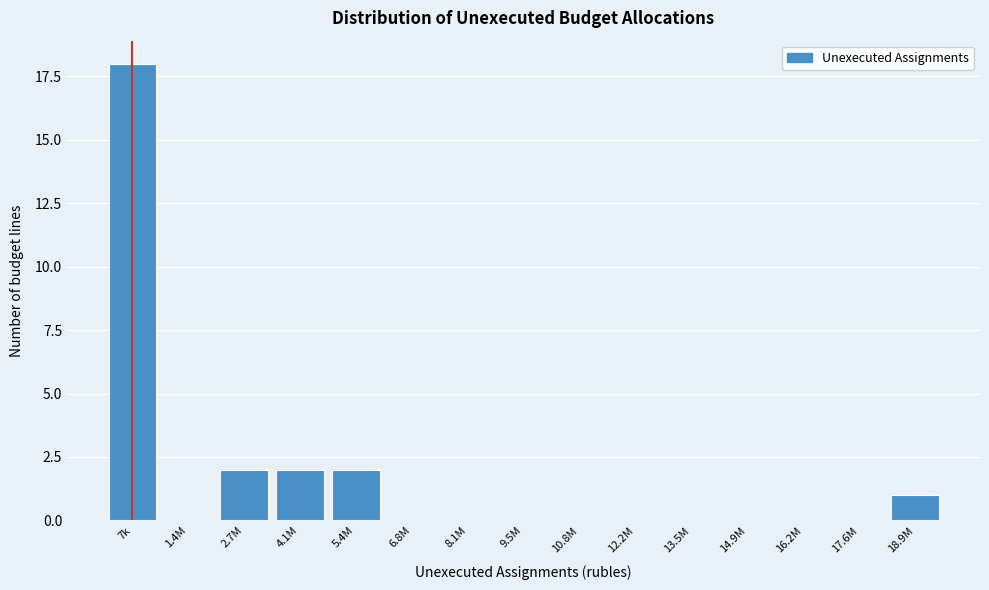

Reading right to left, transcribe all the data shown in this chart.

18.9M=1	17.6M=0	16.2M=0	14.9M=0	13.5M=0	12.2M=0	10.8M=0	9.5M=0	8.1M=0	6.8M=0	5.4M=2	4.1M=2	2.7M=2	1.4M=0	7k=18